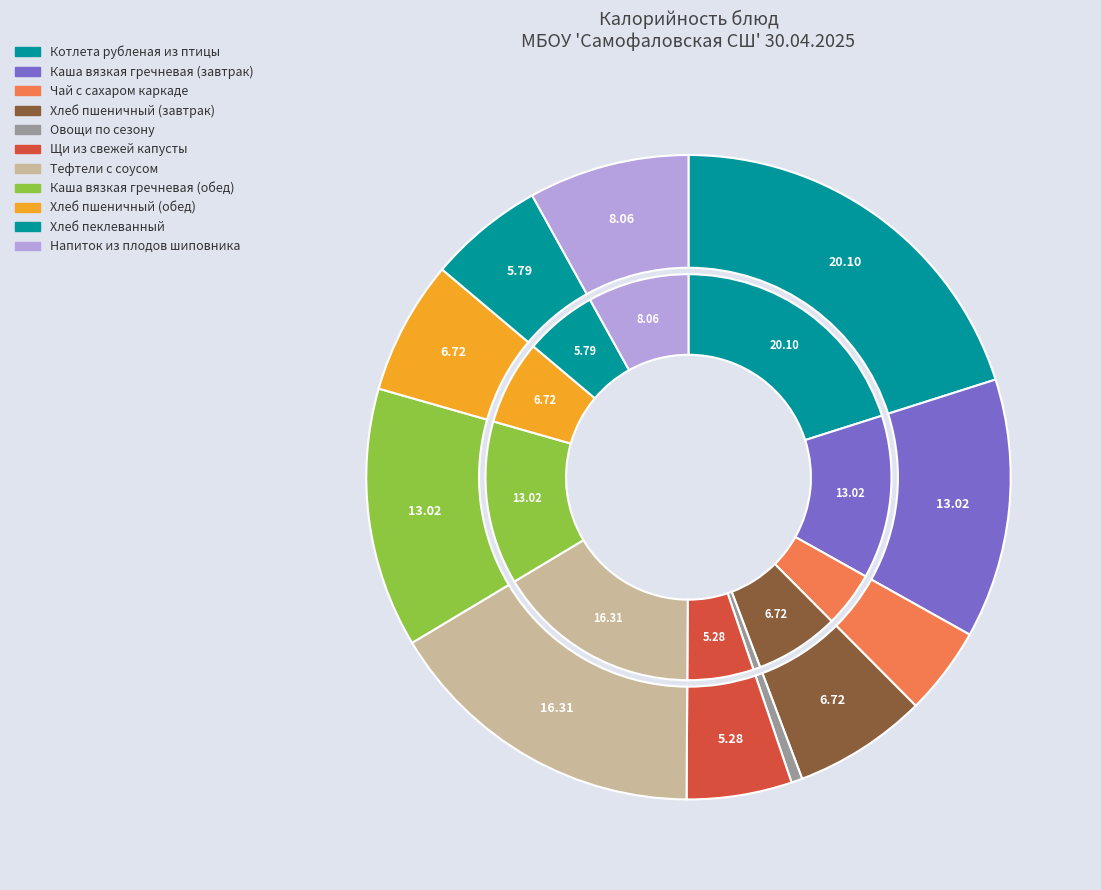

Is it true that Тефтели с соусом is 22% of the pie?

False